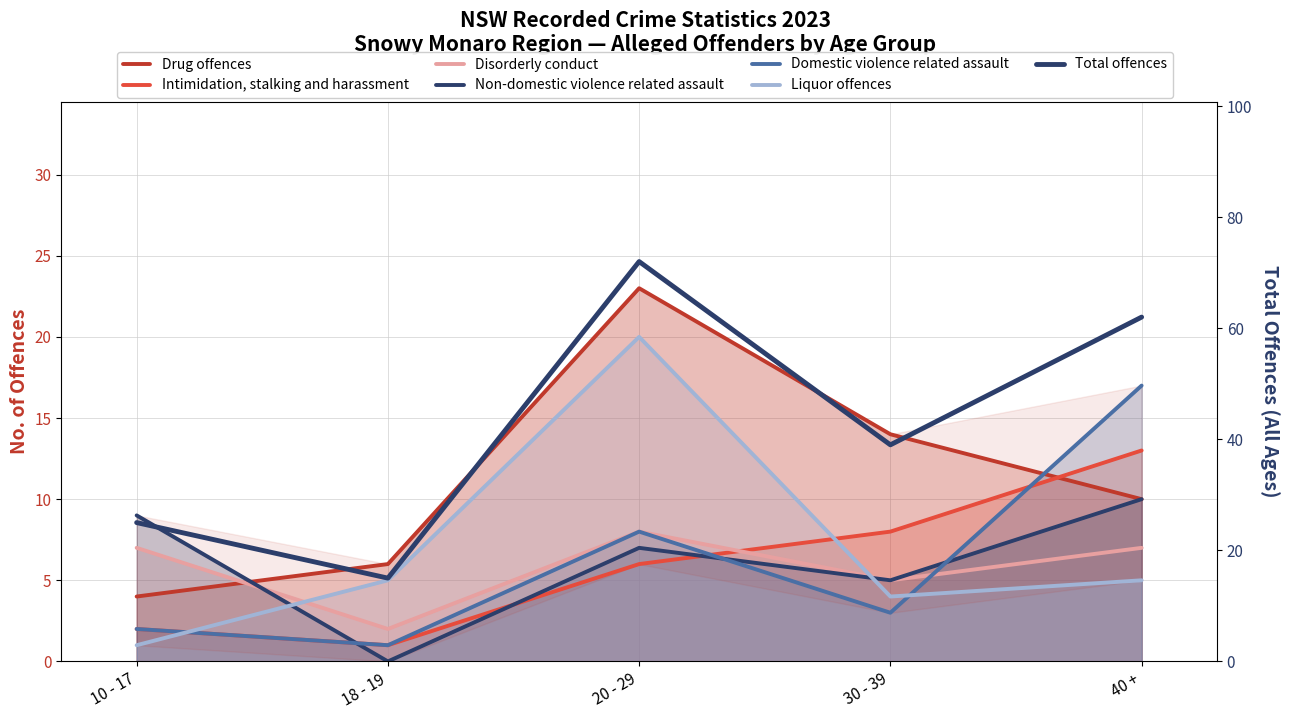

At how many categories does at least one series exceed 20?

1